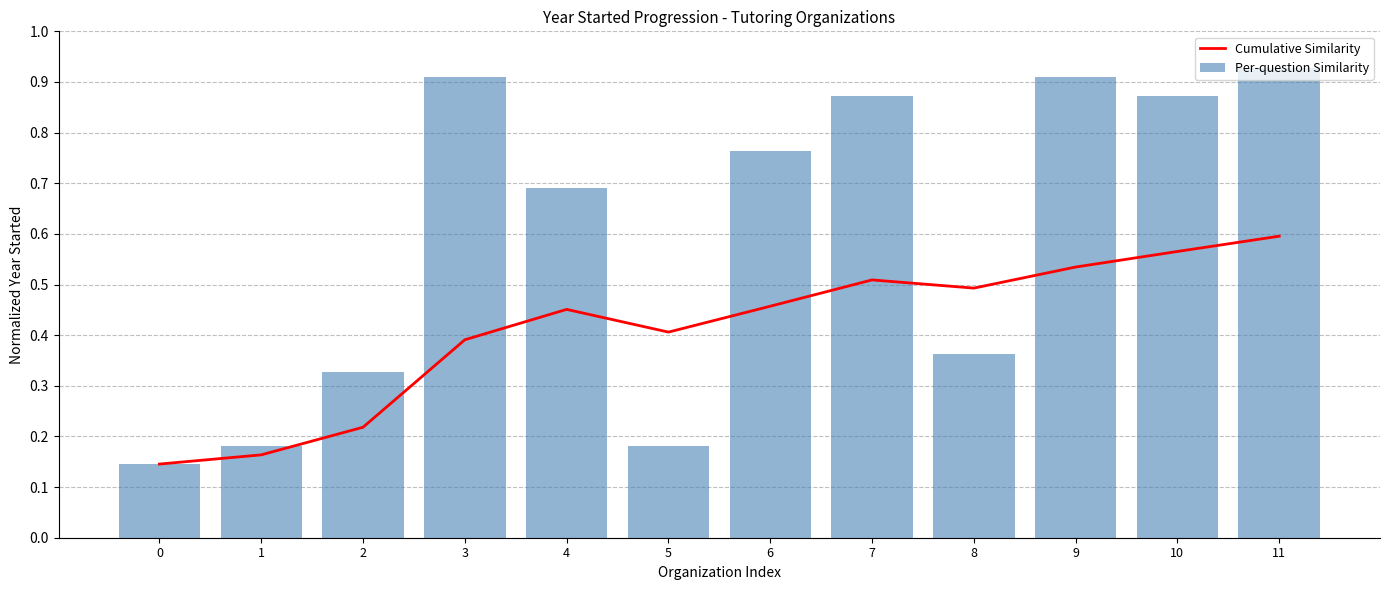

Reading right to left, extract all data points from this chart.

Cumulative Similarity: 0.6	0.6	0.5	0.5	0.5	0.5	0.4	0.5	0.4	0.2	0.2	0.1
Per-question Similarity: 0.9	0.9	0.9	0.4	0.9	0.8	0.2	0.7	0.9	0.3	0.2	0.1